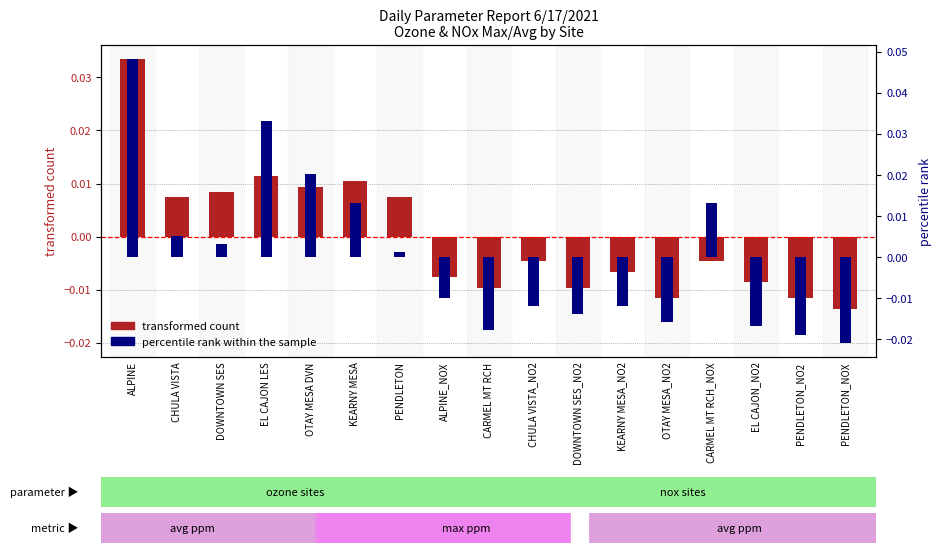

Count the number of categories in the chart.

17